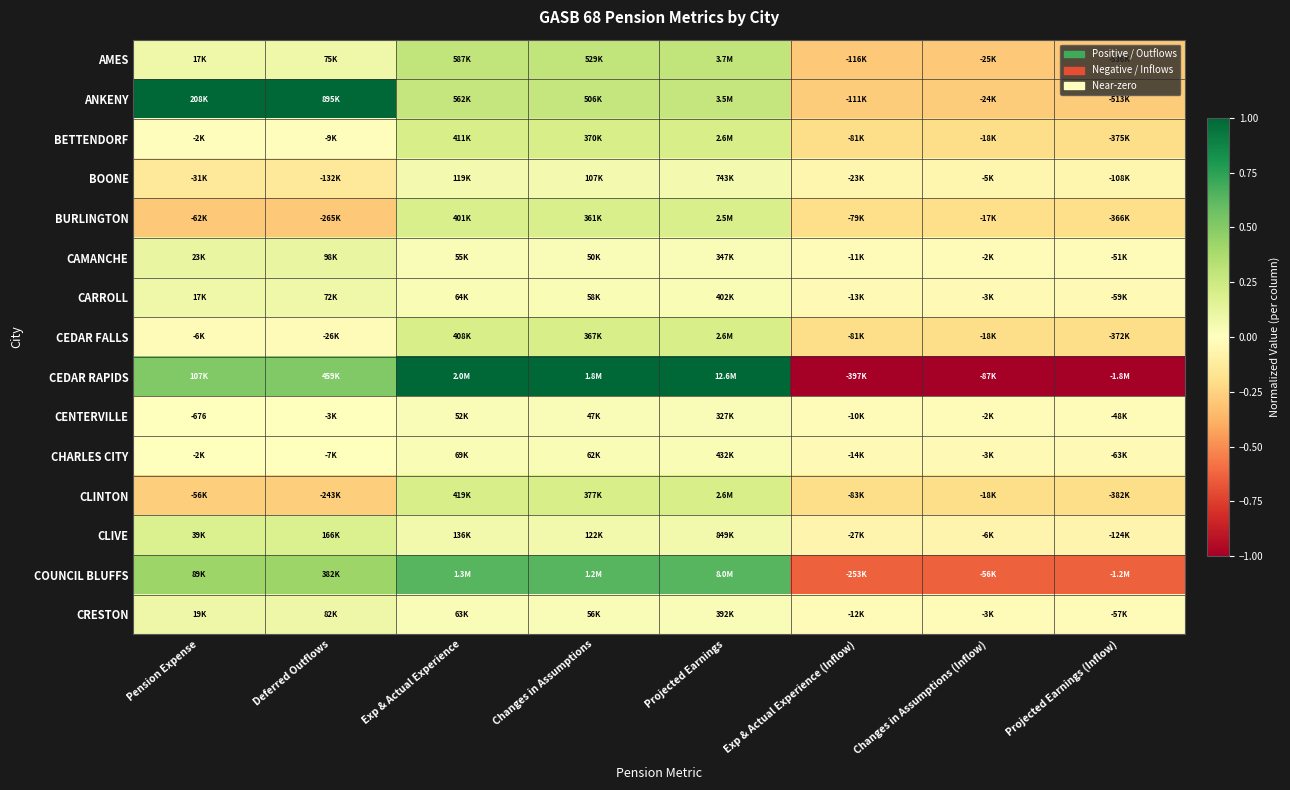

At how many categories does at least one series exceed 0?

5